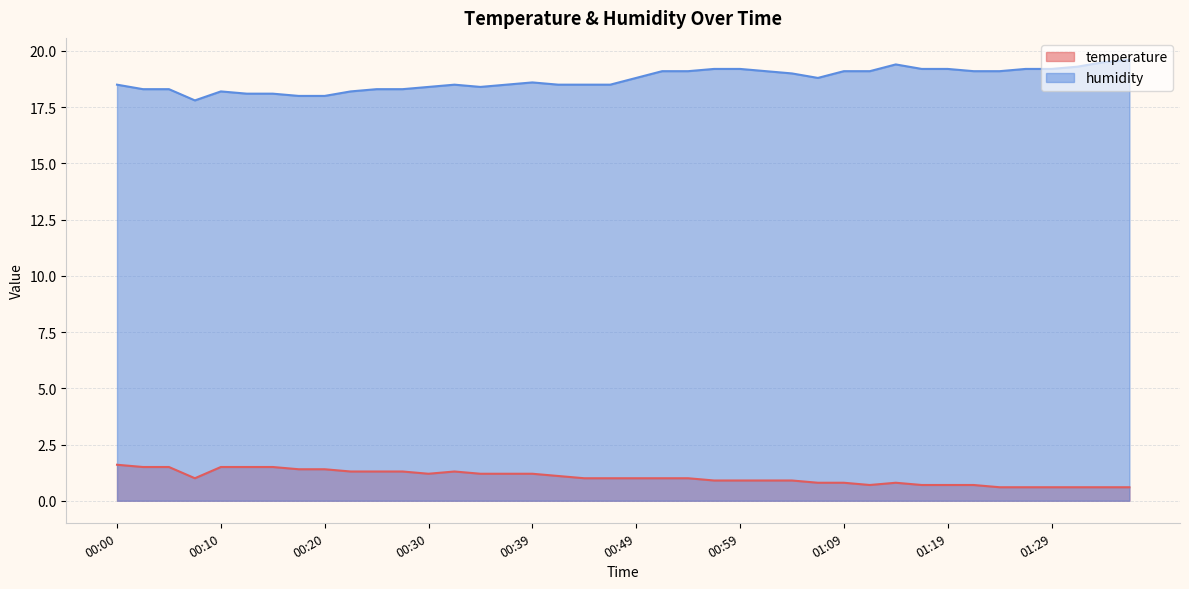

At 01:16, list the series in order from largest to smallest.

humidity, temperature